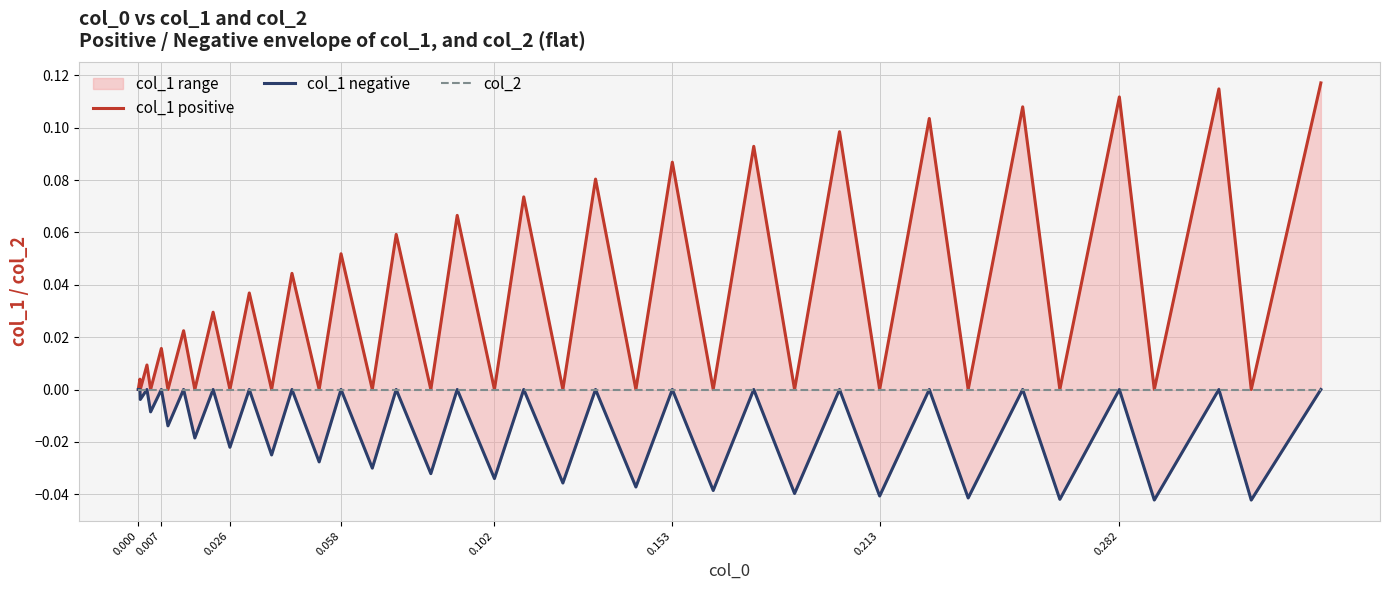

What are all the series names shown in the legend?

col_1 positive, col_1 negative, col_2